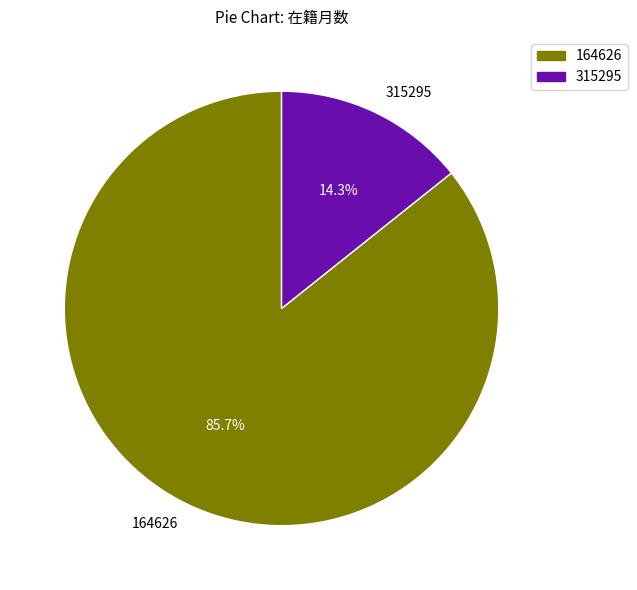

Approximately how many times larger is the value at 164626 compared to 315295?

6.0